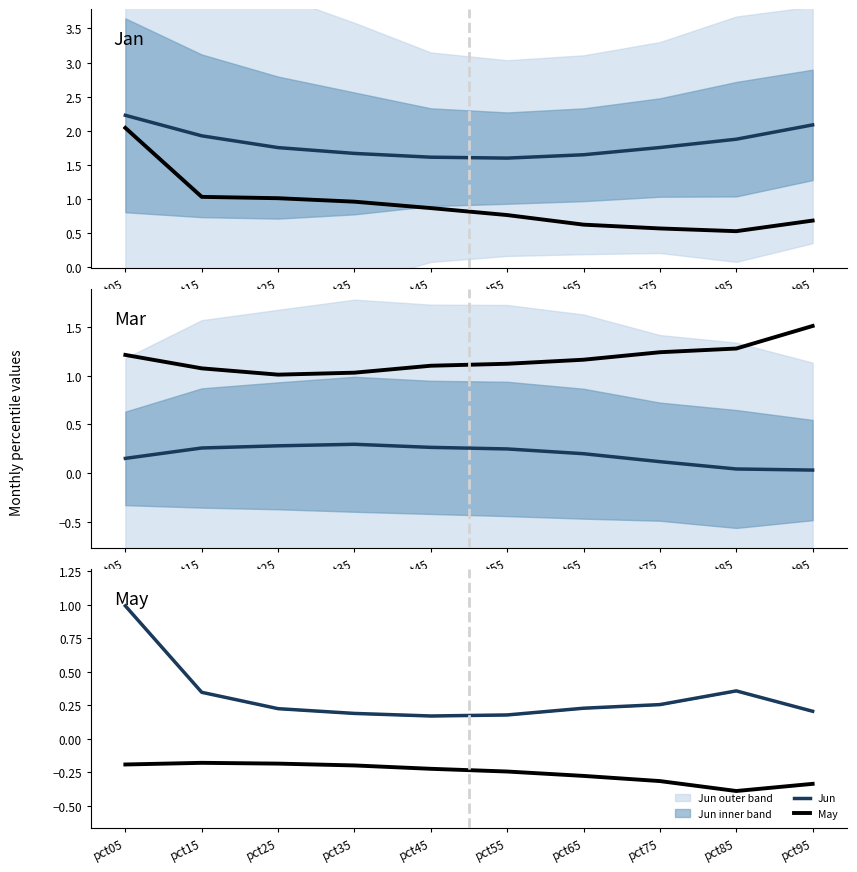

What is the lowest value of the Feb series?

1.6